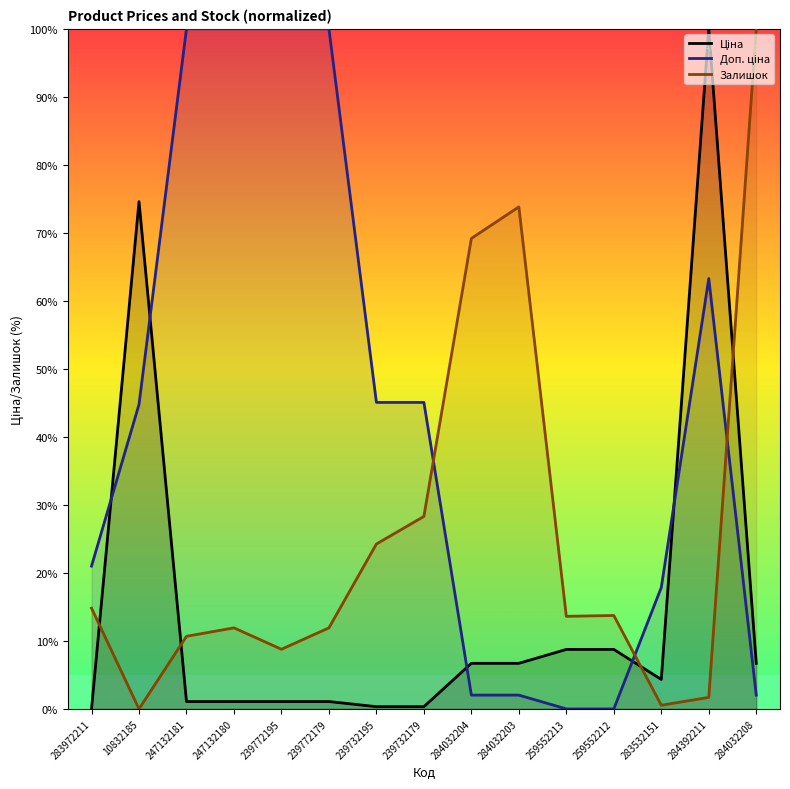

How many values in the Залишок series are below 13?

7